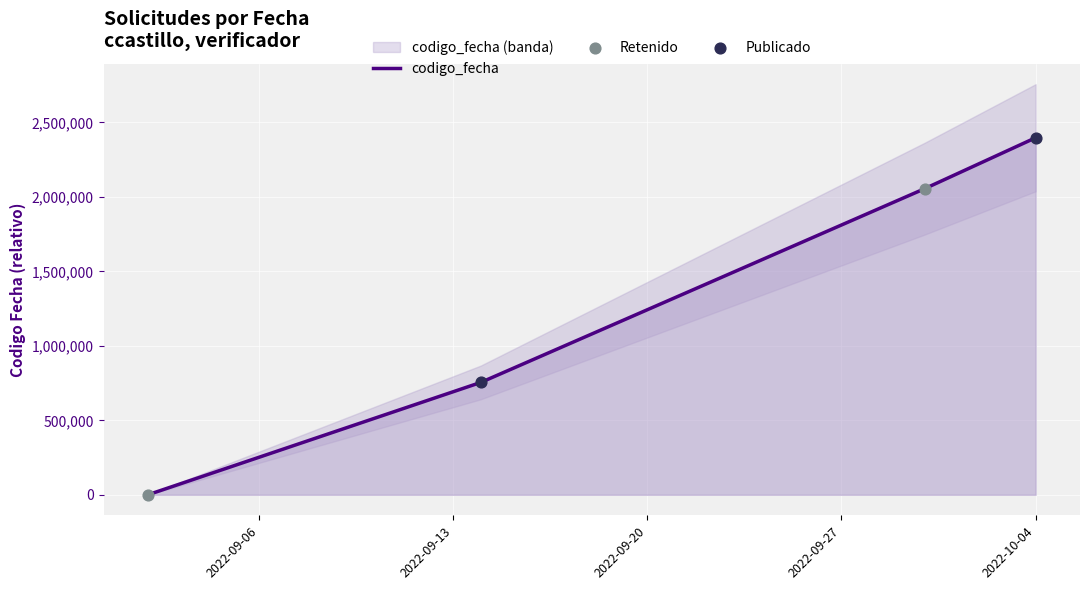

What is the change in value from 2022-09-06 to 2022-09-13?

+754266